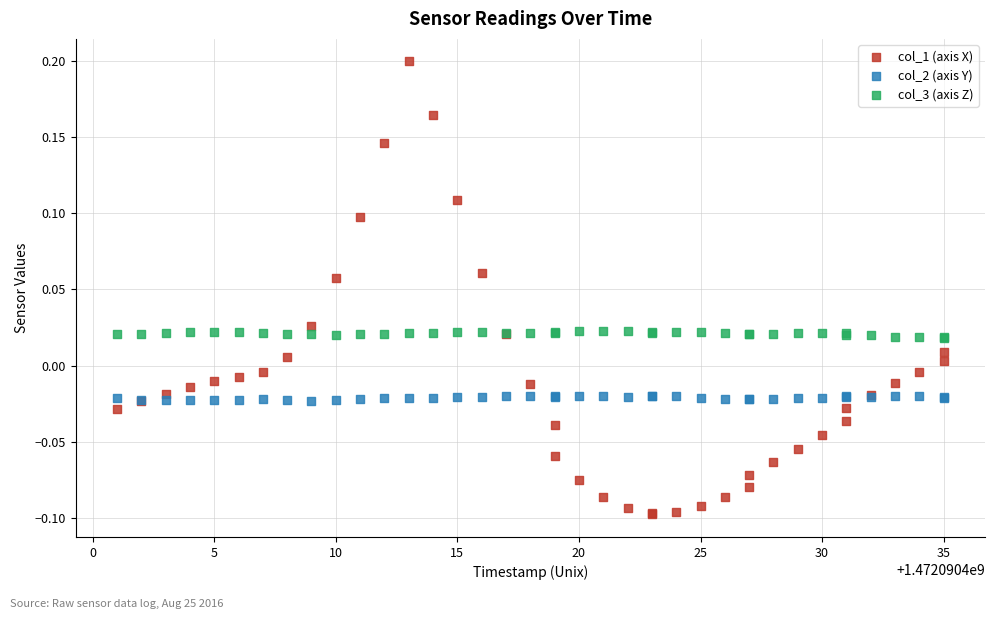

Which series has the widest spread of Y values?

col_1 (axis X)